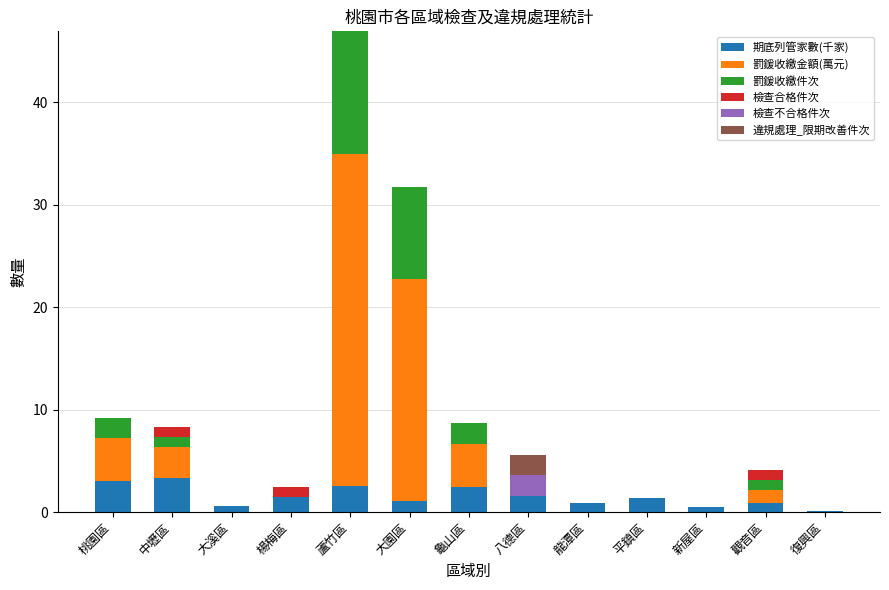

What is the total value across all series at 中壢區?

8.3